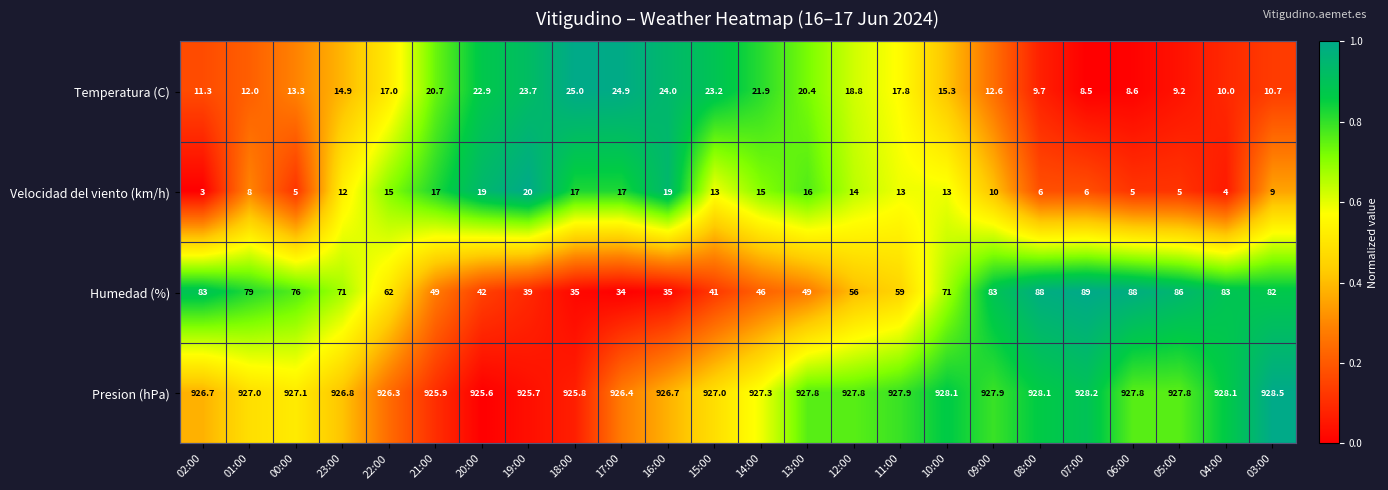

Is it true that Humedad (%) equals 84.1 at 11:00?

False